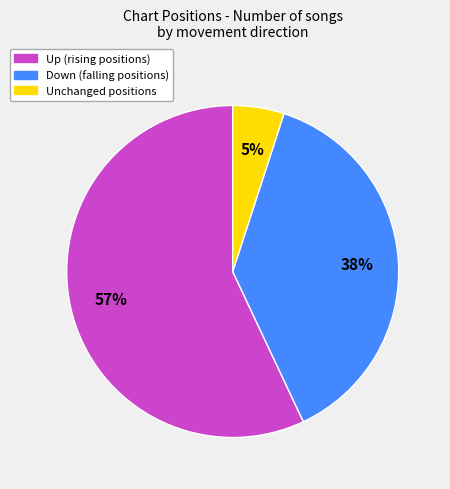

Does any single category account for the majority?

Yes